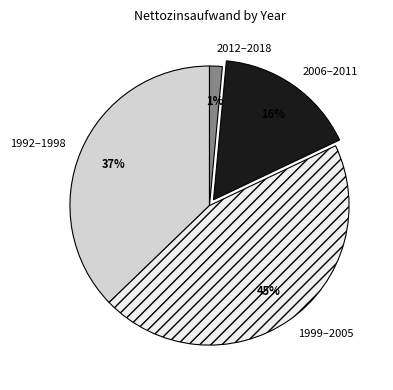

Rank the categories by value from lowest to highest.

2012–2018, 2006–2011, 1992–1998, 1999–2005